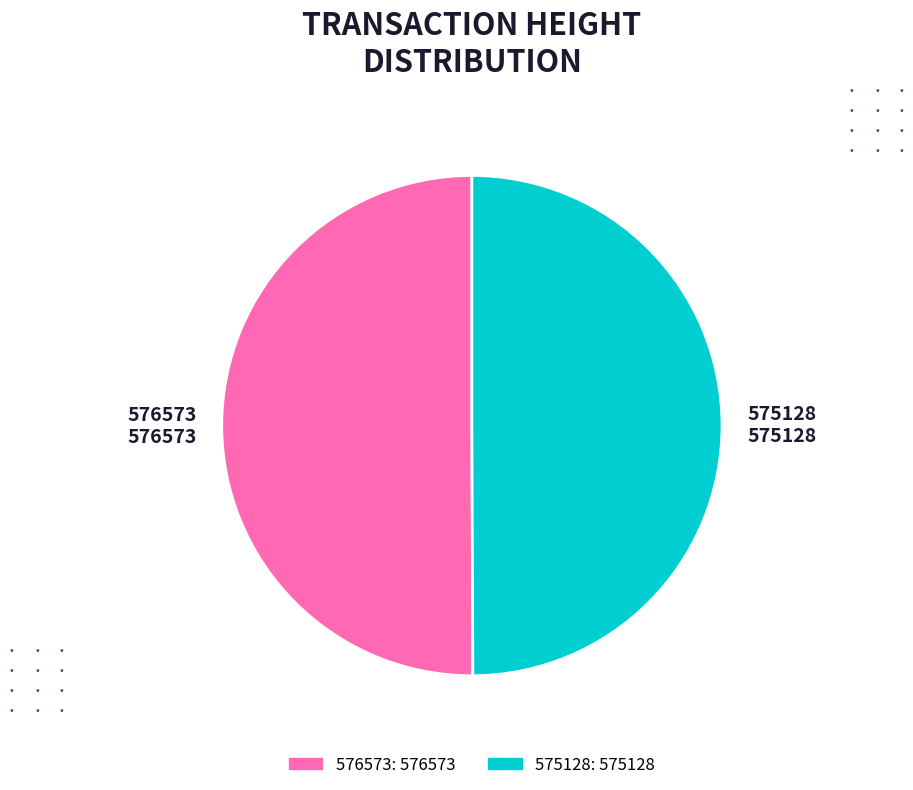

Do 575128 575128 and 576573 576573 together represent more than half of the pie?

Yes